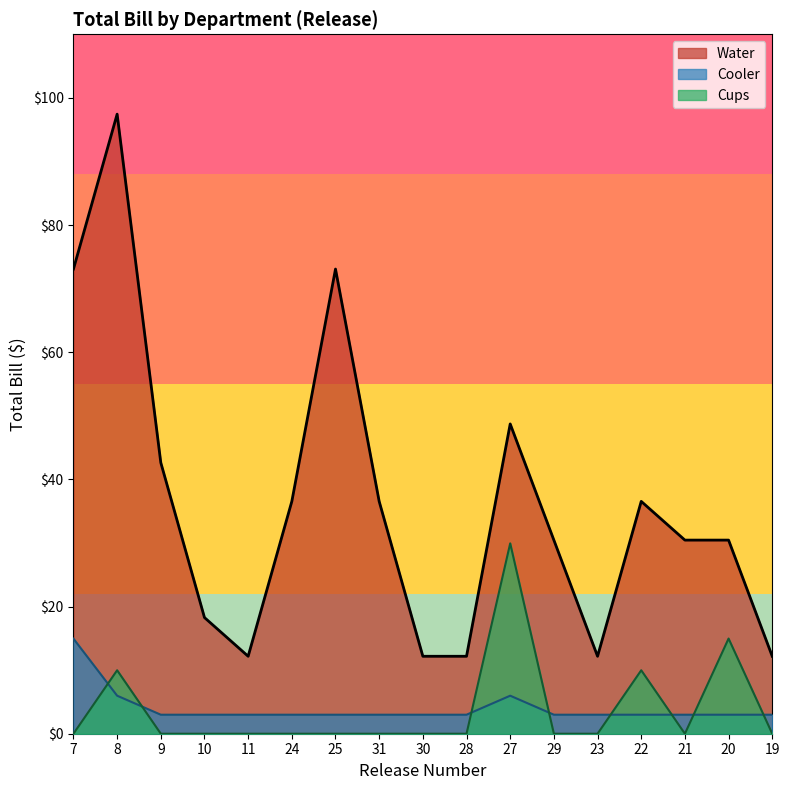

True or false: Cups and Water cross at least once.

False